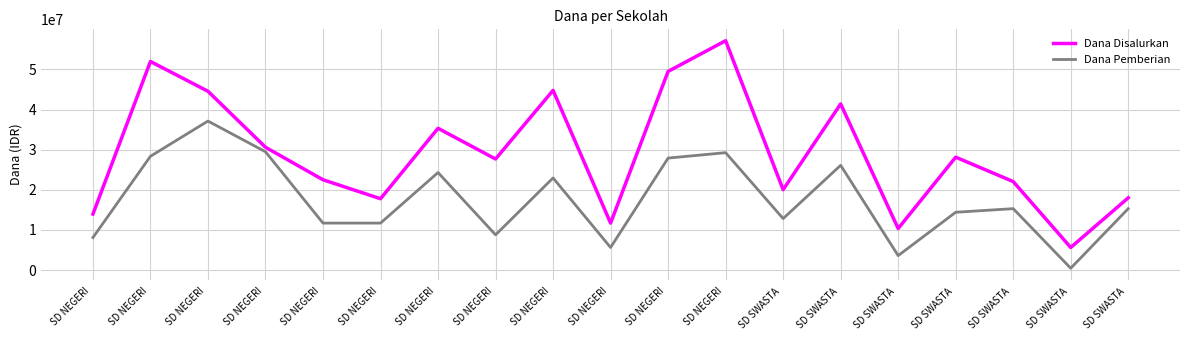

True or false: Dana Pemberian and Dana Disalurkan cross at least once.

False